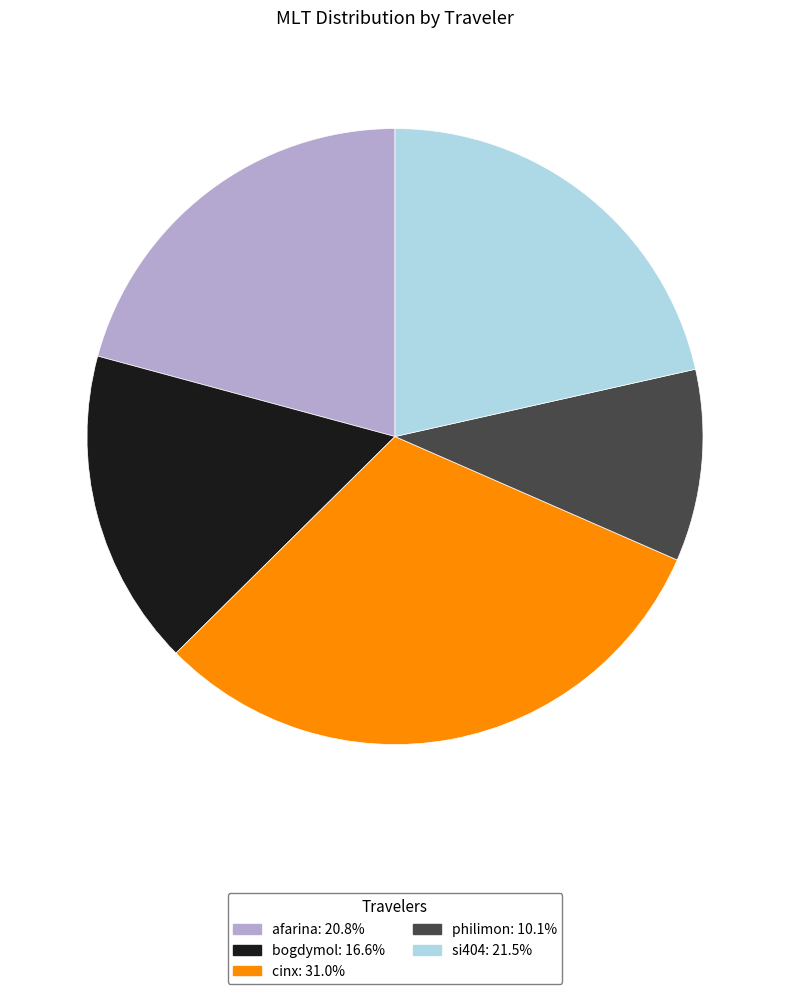

Combined, do bogdymol and afarina account for over 50%?

No